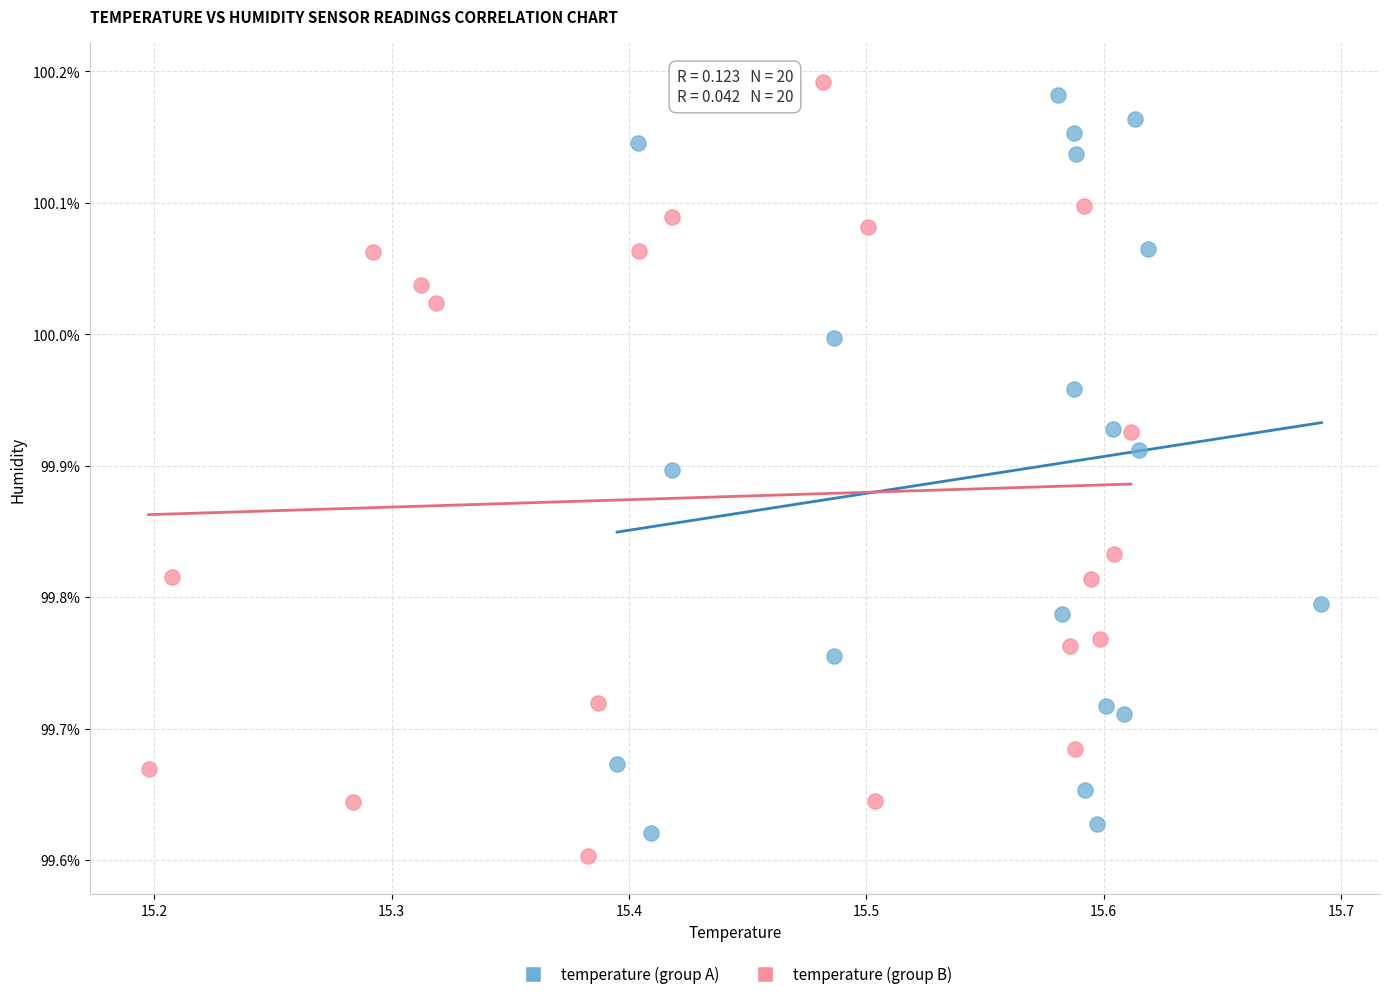

What are all the series names shown in the legend?

temperature (group A), temperature (group B)